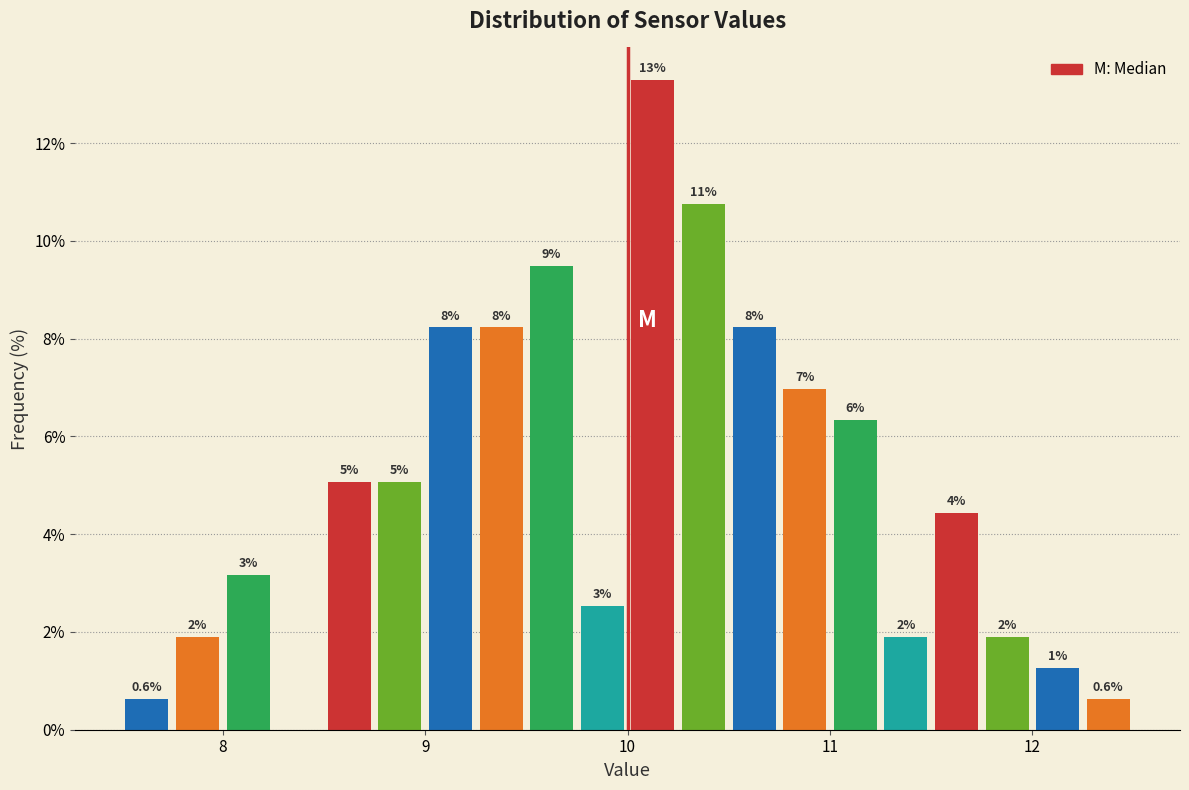

Read against the x-axis, roughly where is the centre of the tallest bar?

10.1